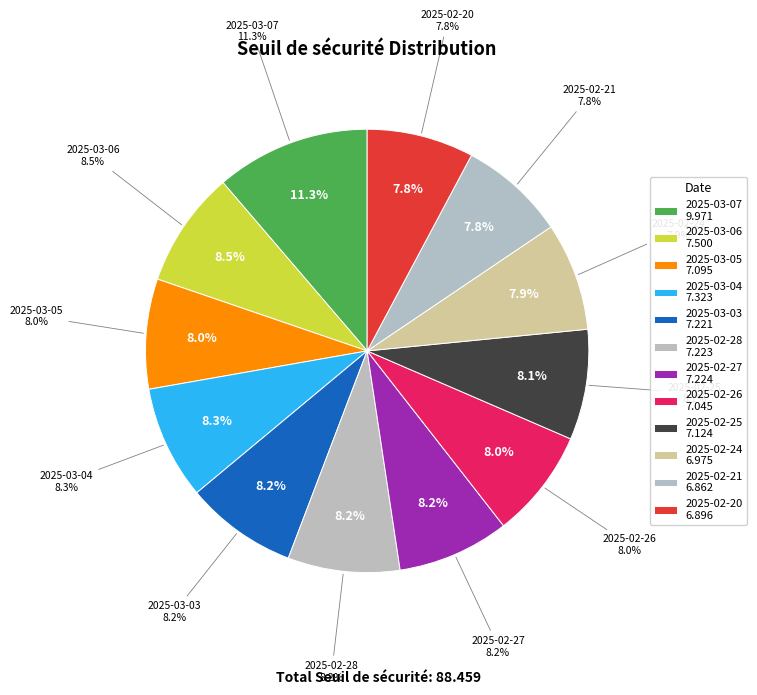

Is 2025-02-25 the majority of the pie?

No